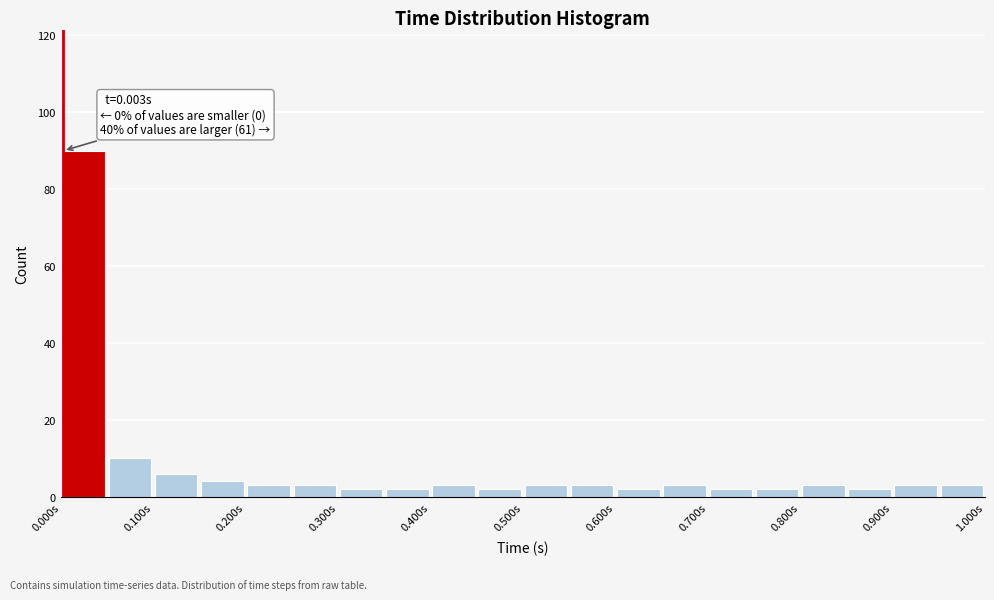

Over which range of the x-axis is the bar tallest?

0.00 to 0.05